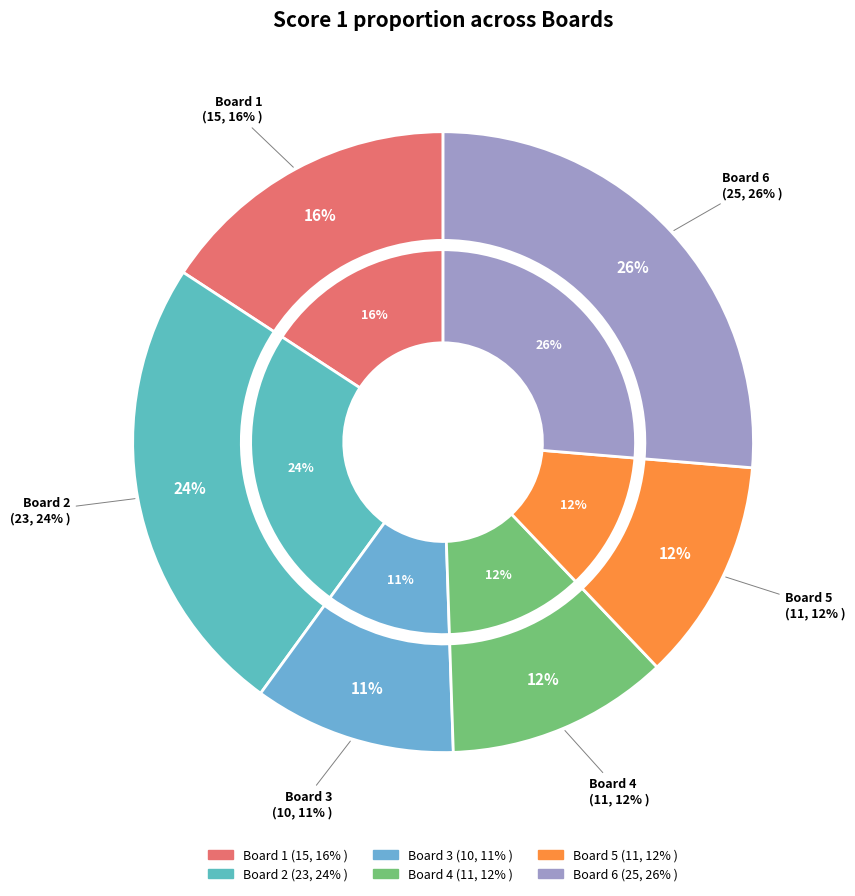

How many segments does this pie chart have?

6